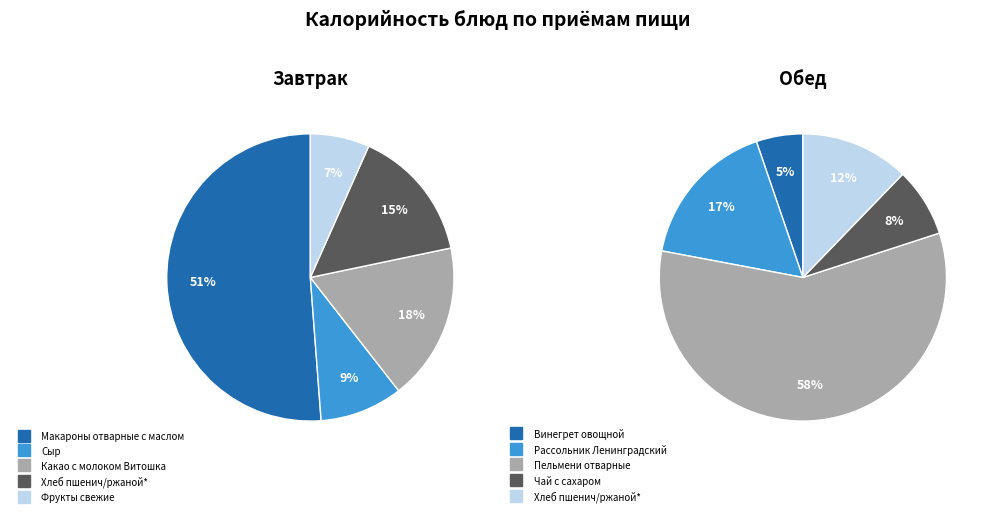

Do 3 and 4 together represent more than half of the pie?

No